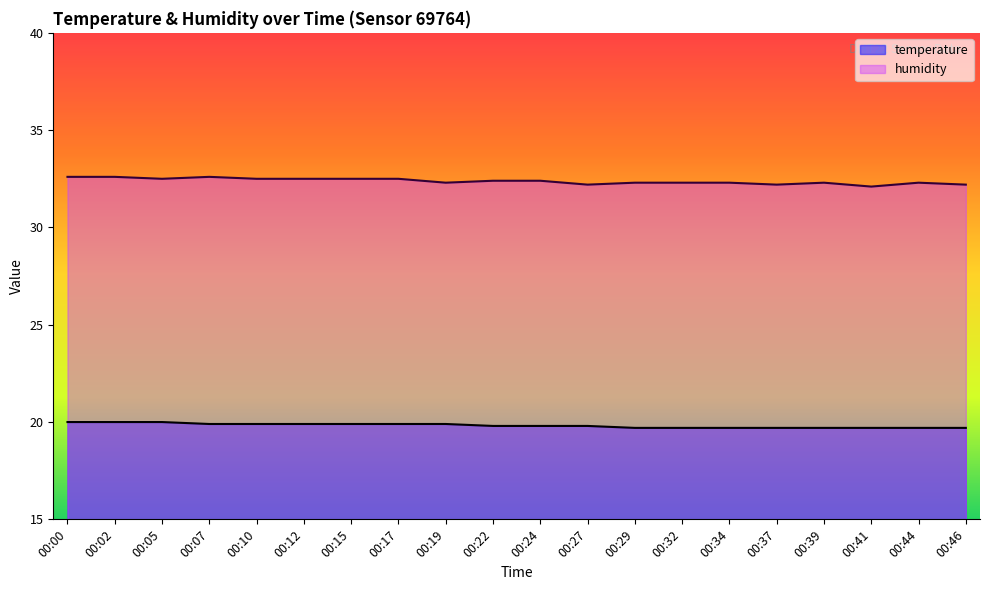

What are all the series names shown in the legend?

temperature, humidity